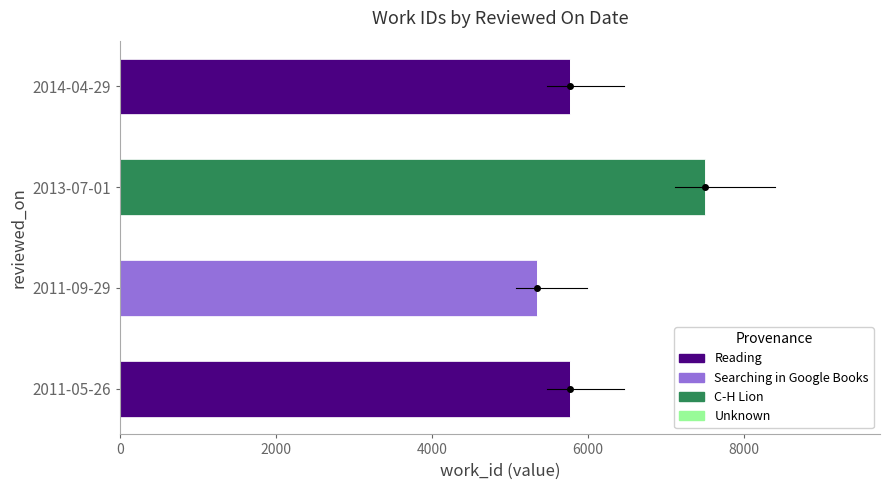

What is the highest value of the Reading series?

5767